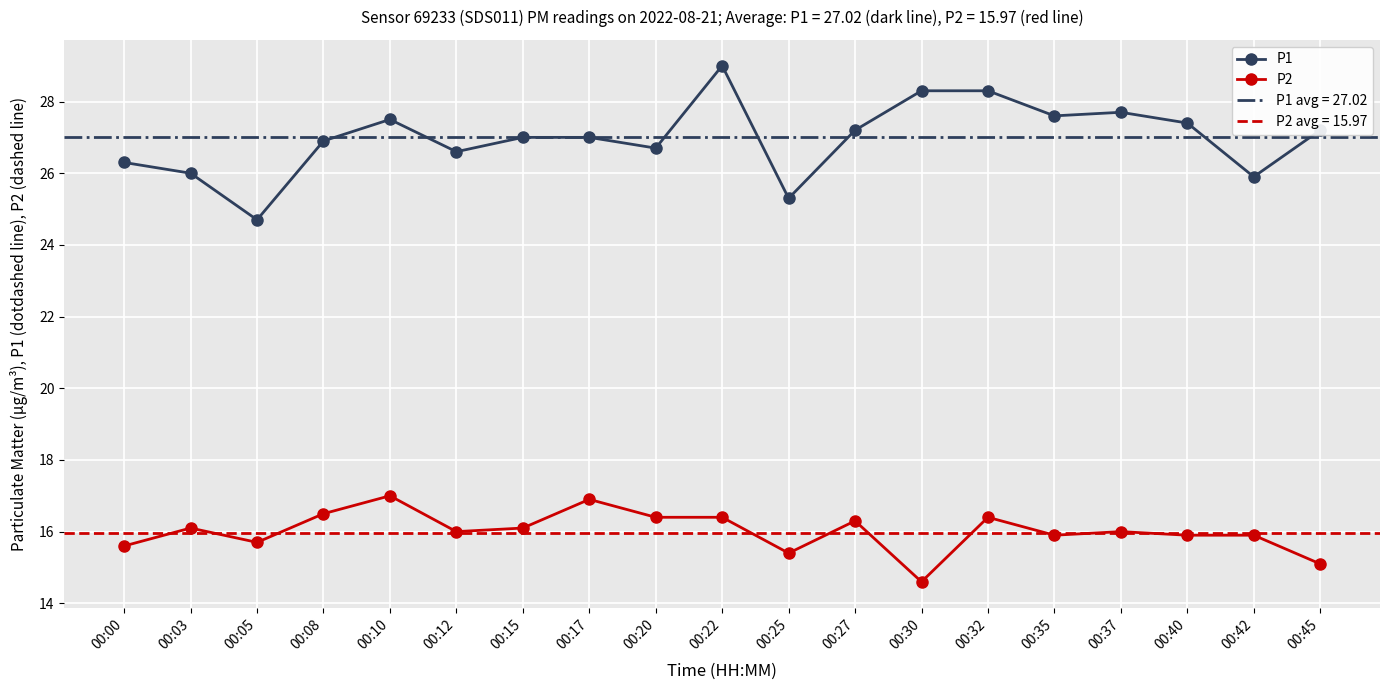

Does the chart display data point markers on the line(s)?

Yes